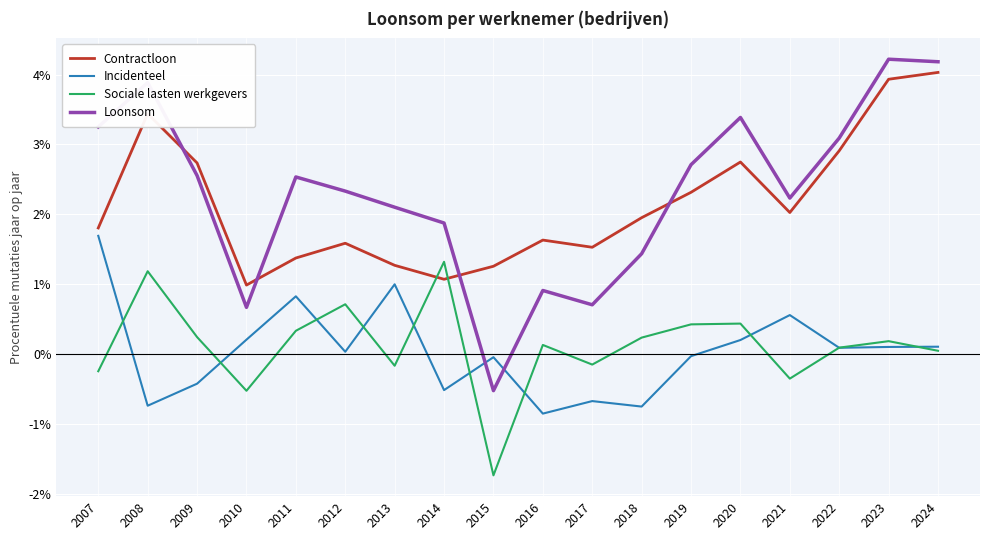

What is the sum of all Sociale lasten werkgevers values?

2.2